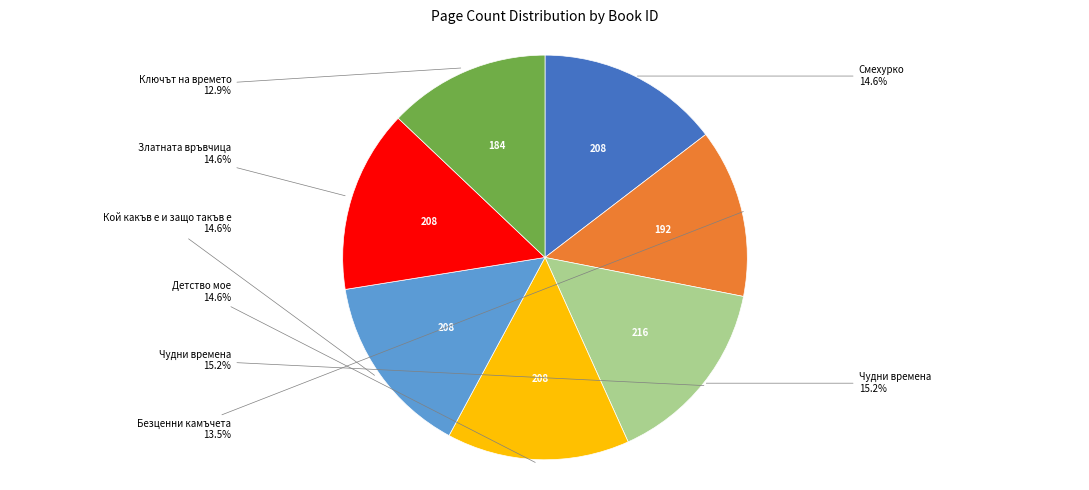

How many slices are in this pie chart?

7